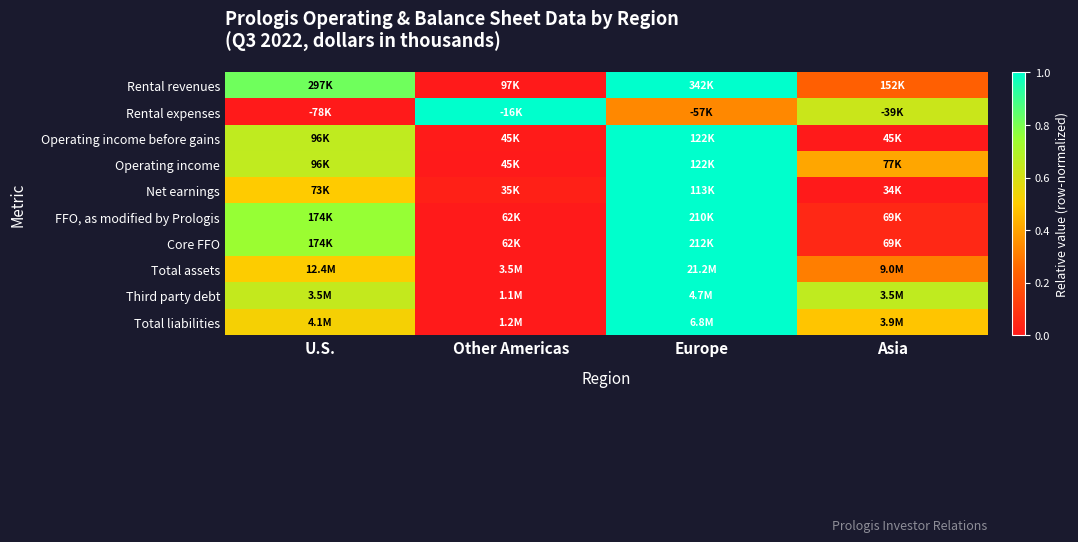

At which category is the sum across all series the highest?

Europe